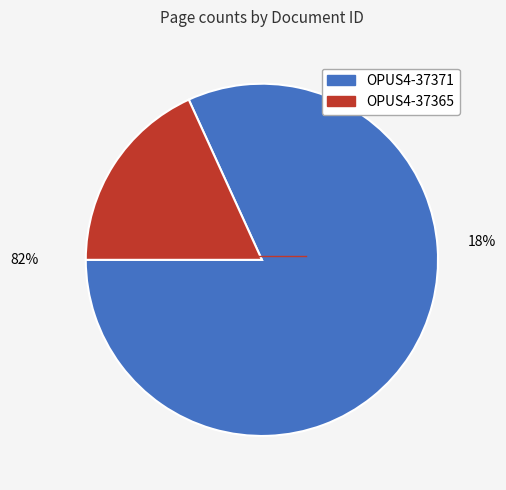

Count the number of slices in the pie.

2